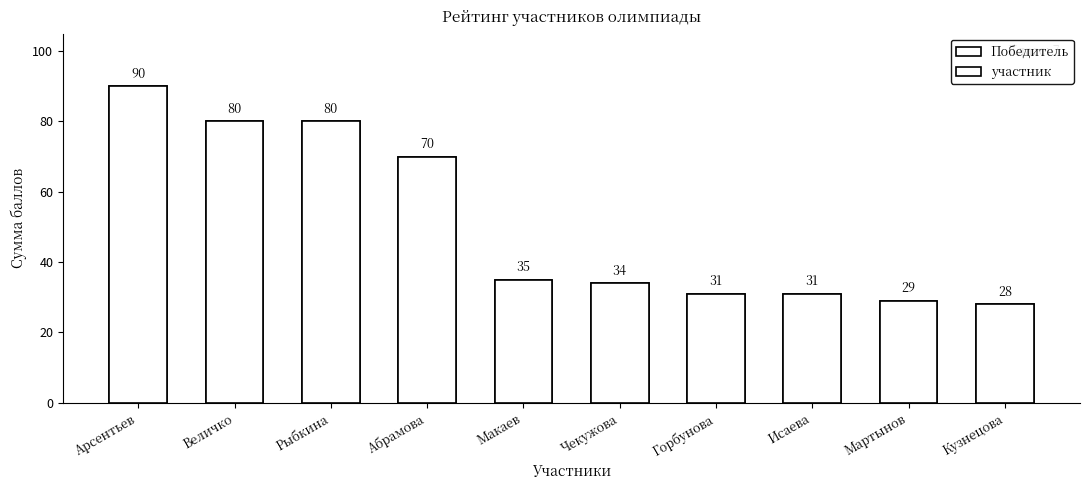

What is the average value?

80